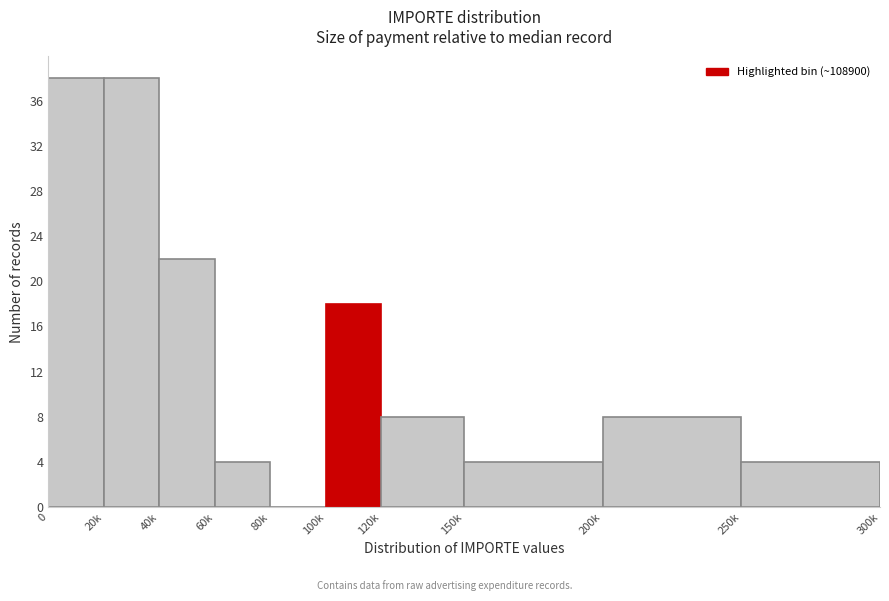

Reading left to right, transcribe all the data shown in this chart.

0=38	20k=38	40k=22	60k=4	80k=0	100k=18	120k=8	150k=4	200k=8	250k=4